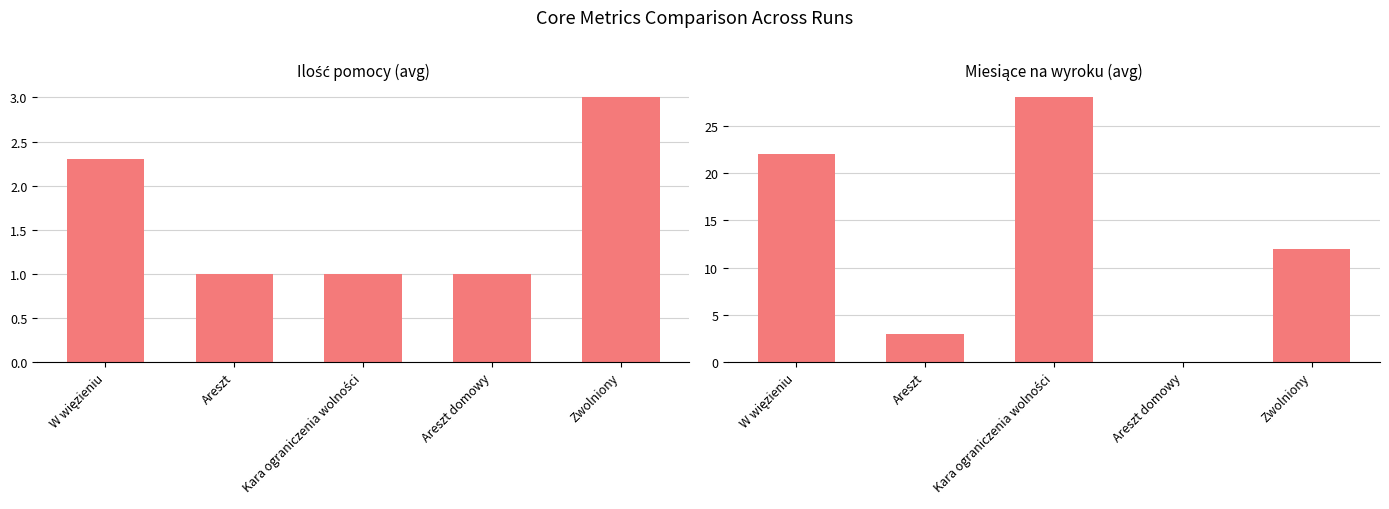

At Areszt domowy, list the series in order from smallest to largest.

Miesiące na wyroku, Ilość pomocy